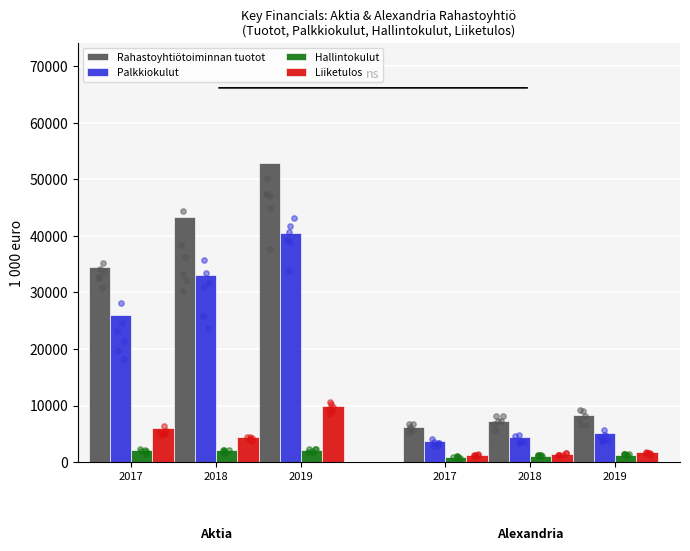

Which series contains the lowest Y value?

Hallintokulut